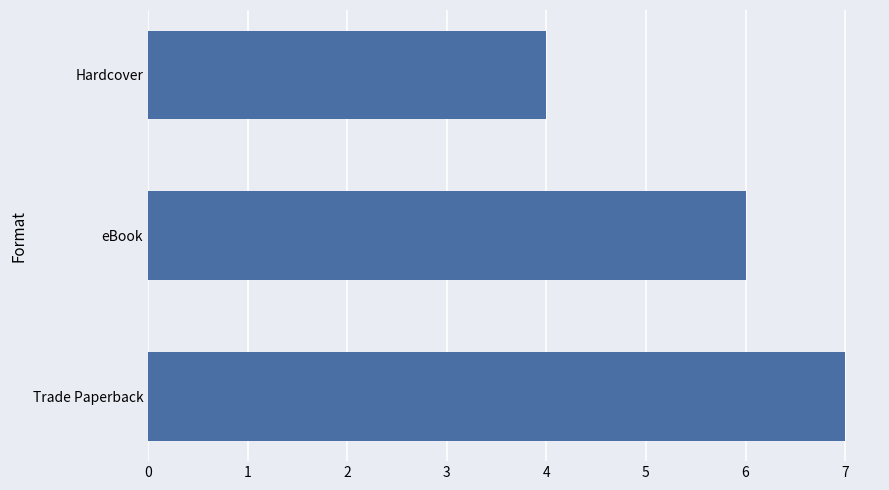

Between Trade Paperback and Hardcover, which is larger?

Trade Paperback